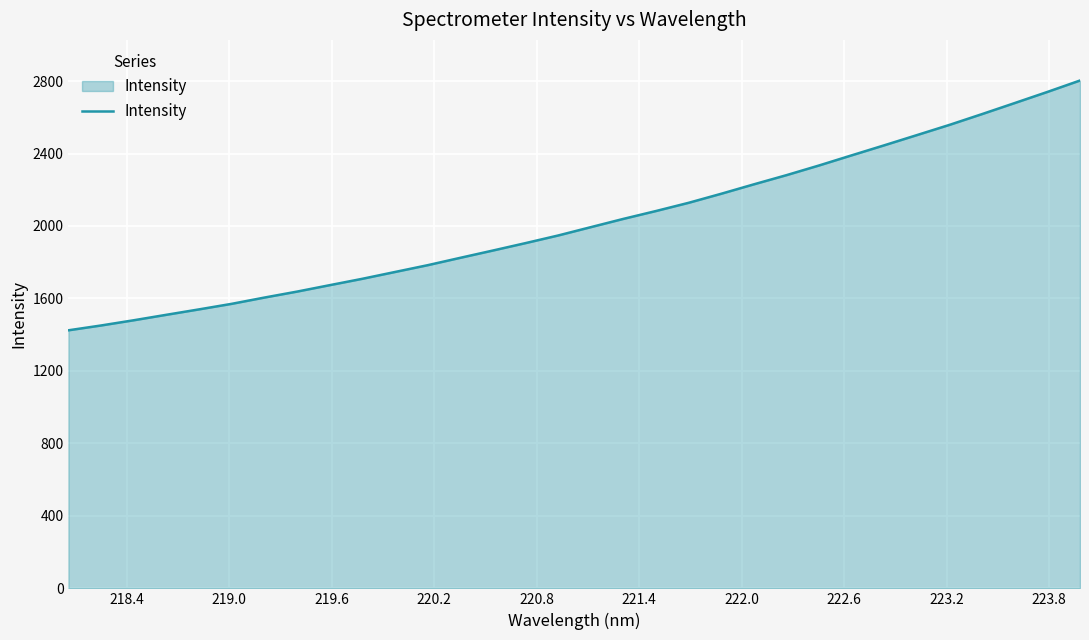

What is the smallest value displayed?

1424.3